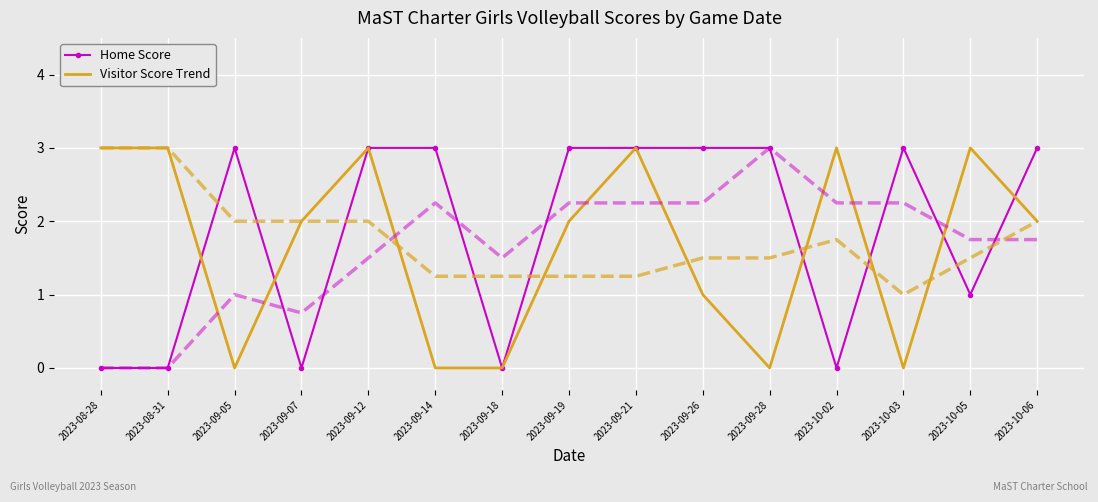

What is the spread (max minus min) of values at 2023-09-28?

3